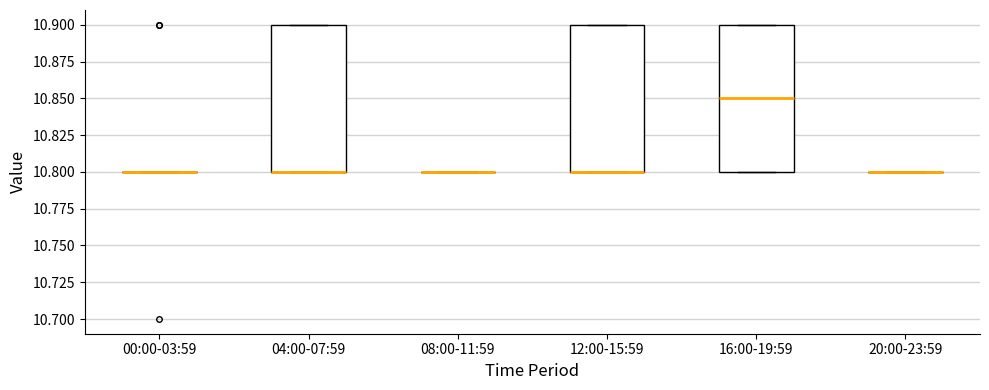

Reading left to right, transcribe this box plot: for each box, give where its median line is, the range the box spans, and where its two whiskers end, as read against the y-axis. The values are not printed on the chart, so give them approximately, as read against the axis.

00:00-03:59: box collapsed to a line at 10.80, whiskers 10.80 to 10.80
04:00-07:59: median 10.80 (drawn on the box's lower edge), box 10.80 to 10.90, whiskers 10.80 to 10.90
08:00-11:59: box collapsed to a line at 10.80, whiskers 10.80 to 10.80
12:00-15:59: median 10.80 (drawn on the box's lower edge), box 10.80 to 10.90, whiskers 10.80 to 10.90
16:00-19:59: median 10.85, box 10.80 to 10.90, whiskers 10.80 to 10.90
20:00-23:59: box collapsed to a line at 10.80, whiskers 10.80 to 10.80